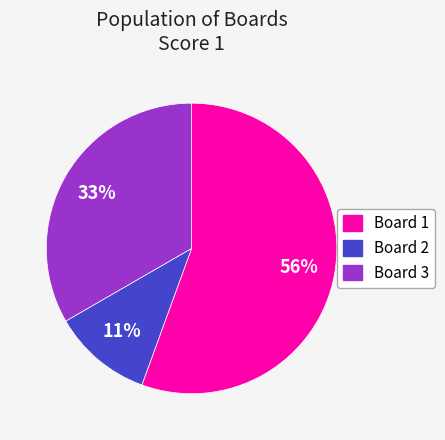

Is it true that Board 1 is 56% of the pie?

True